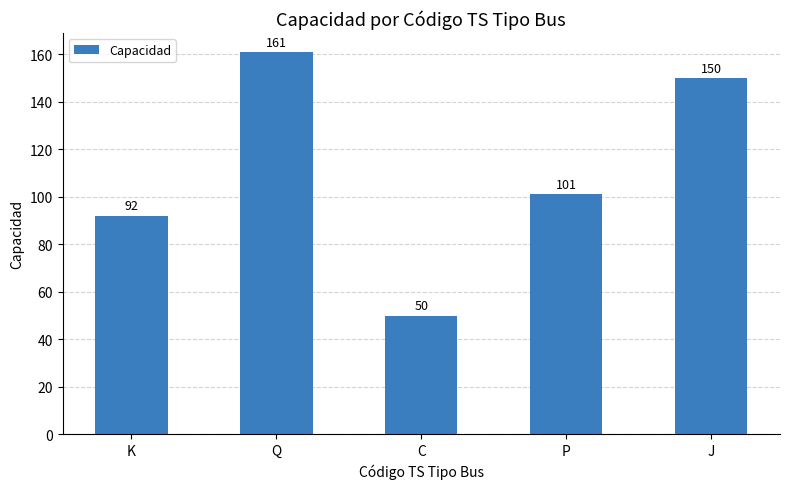

What is the smallest value displayed?

50